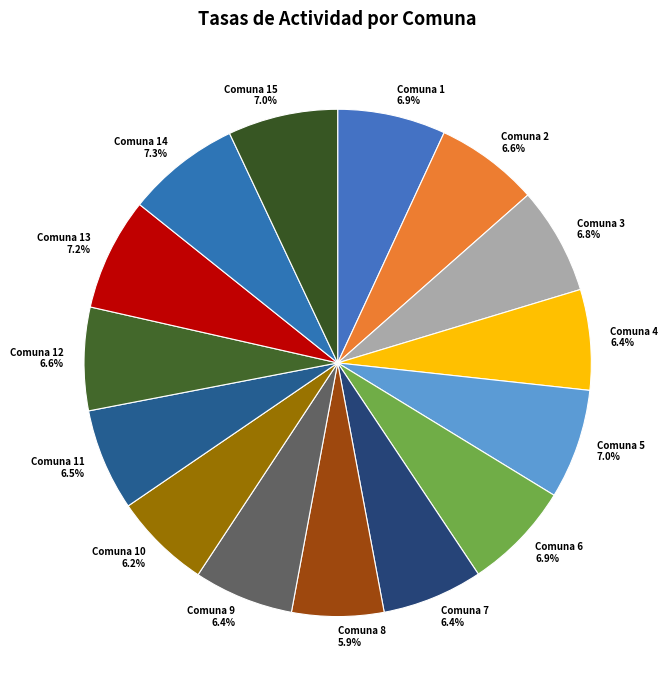

How many slices are in this pie chart?

15